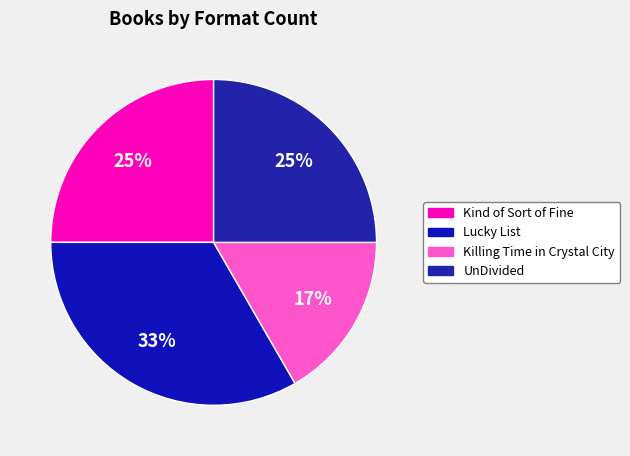

What percentage is the Kind of Sort of Fine slice, to the nearest percent?

25%